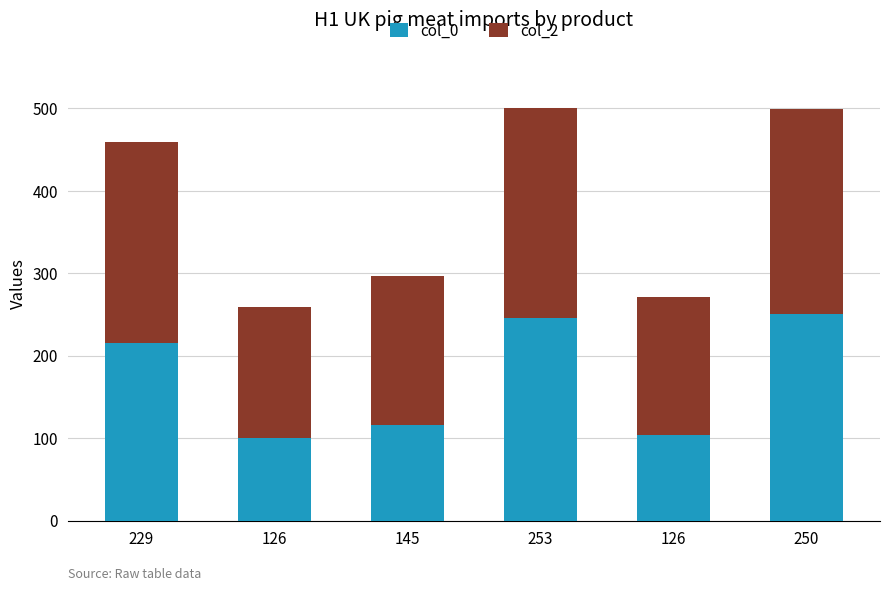

Rank the categories by col_0 value from highest to lowest.

250, 253, 229, 145, 126, 126